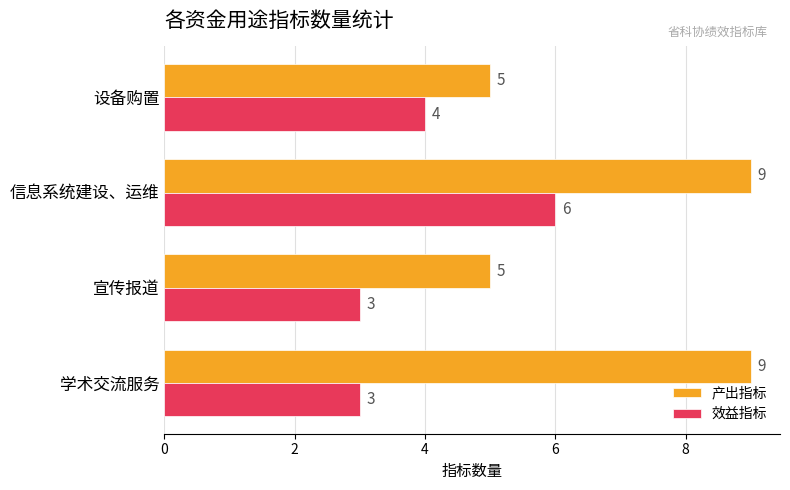

What are all the series names shown in the legend?

产出指标, 效益指标